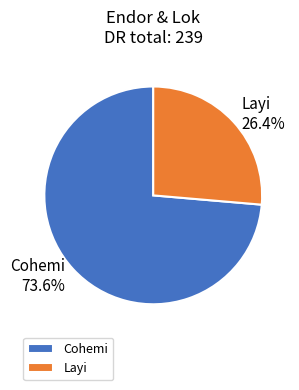

How much of the chart is everything except Cohemi?

26.4%